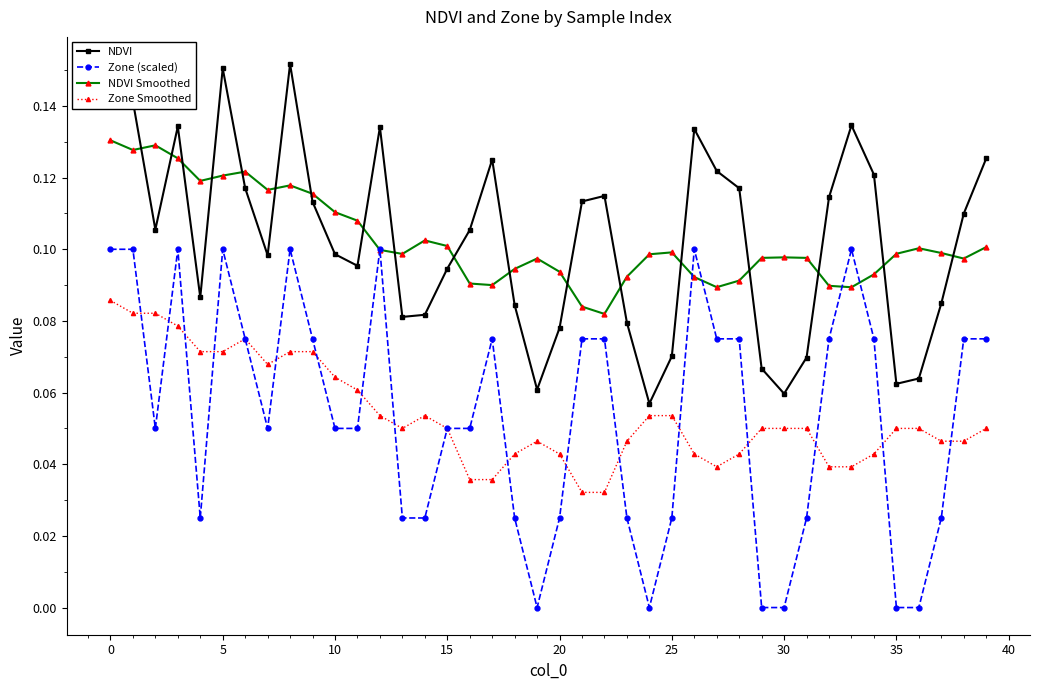

In NDVI, how many points are lower than both neighbors (excluding endpoints)?

9